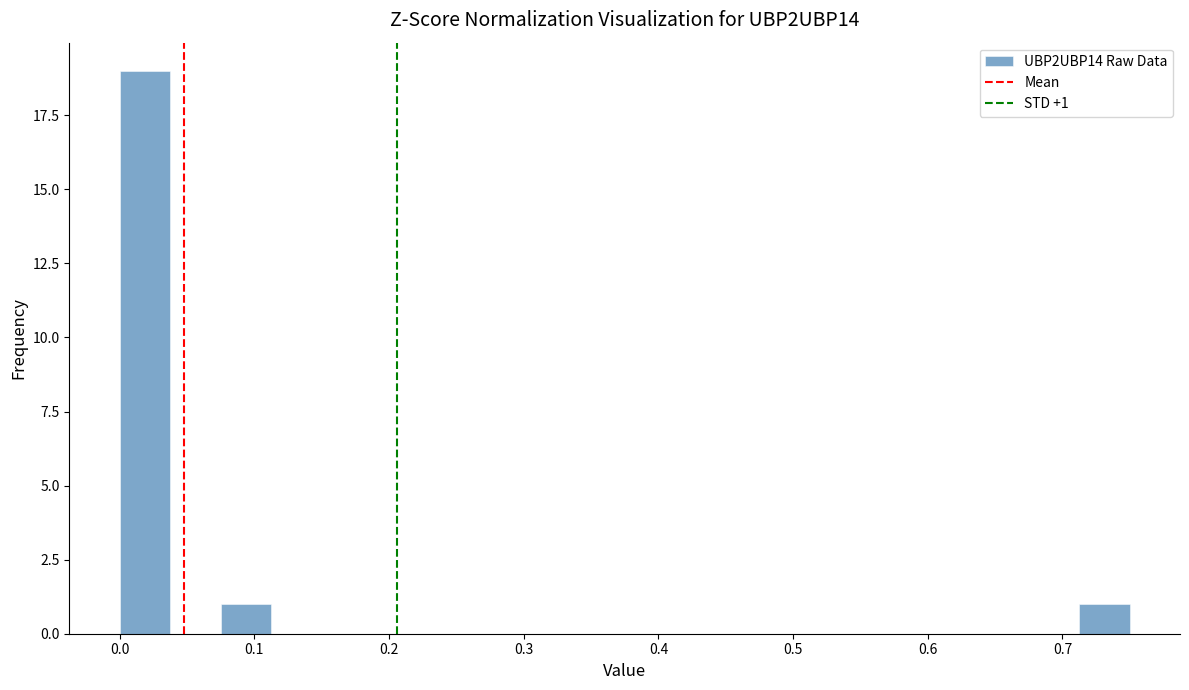

Read against the x-axis, roughly where is the centre of the tallest bar?

0.02